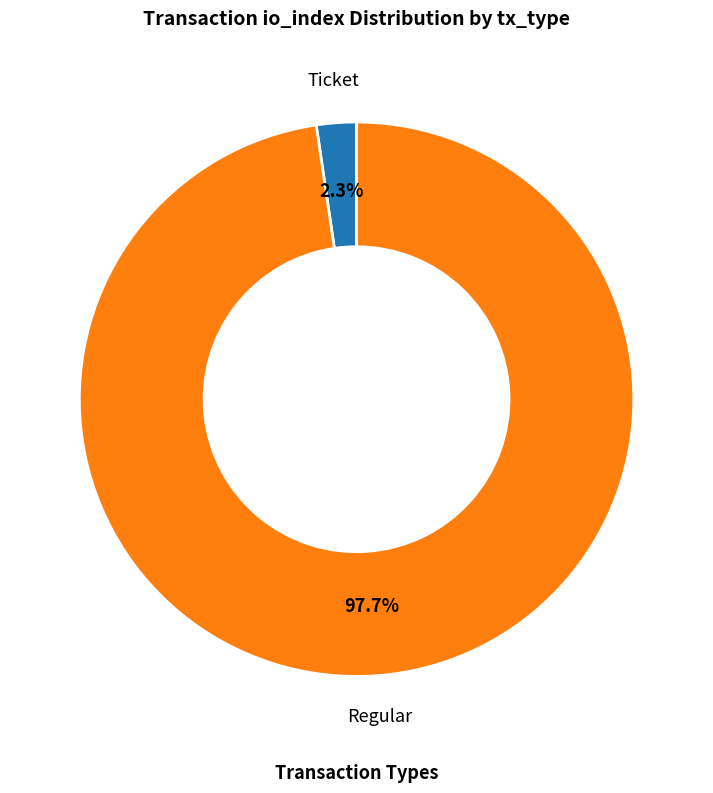

Rank the categories by value from highest to lowest.

Regular, Ticket